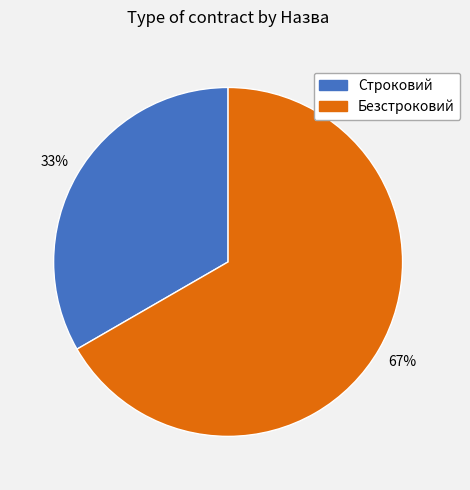

Combined, do Безстроковий and Строковий account for over 50%?

Yes